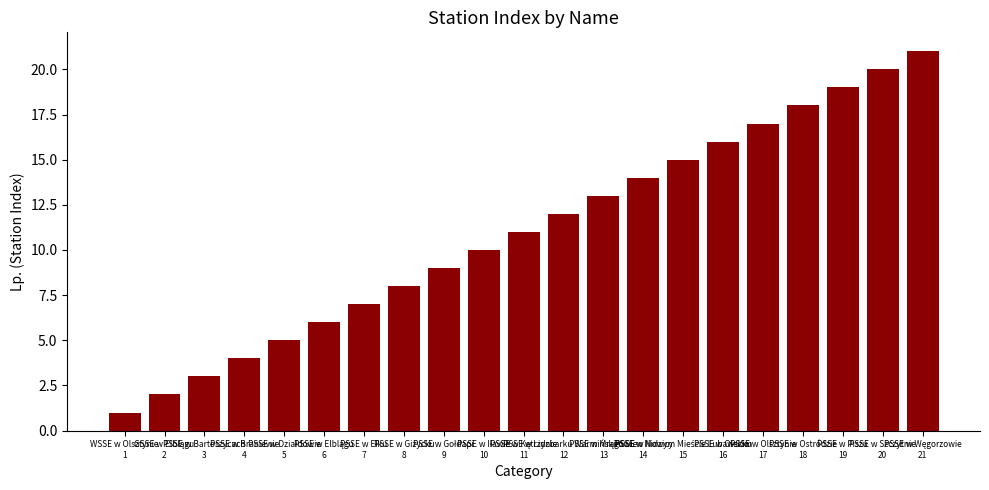

The chart shows a value of 17 at PSSE w Olsztynie
17. True or false?

True